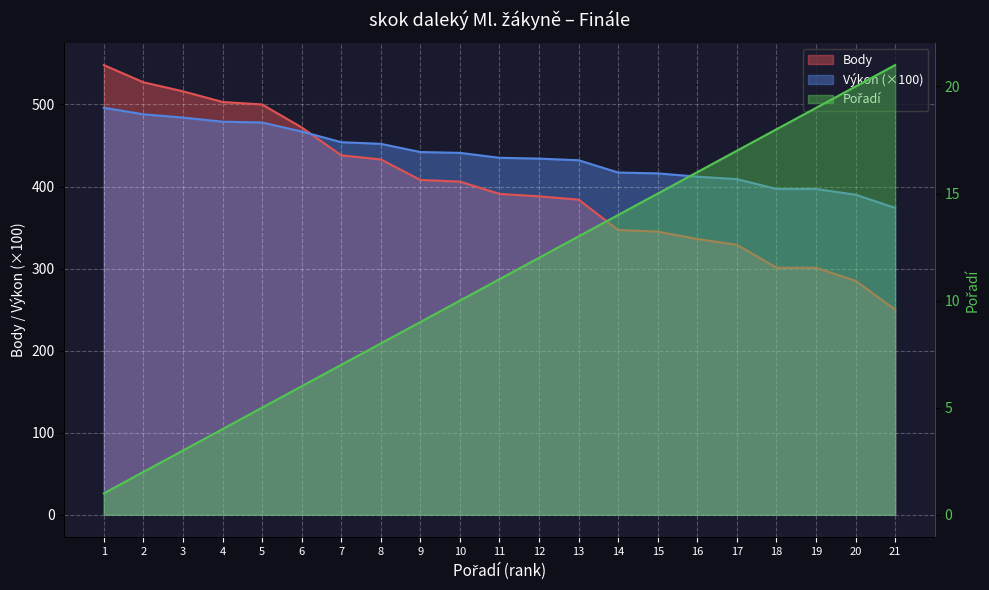

How many lines are shown in the chart?

3